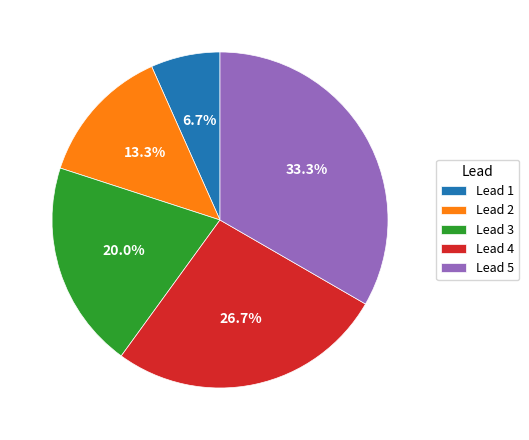

Does Lead 1 represent more than half of the total?

No